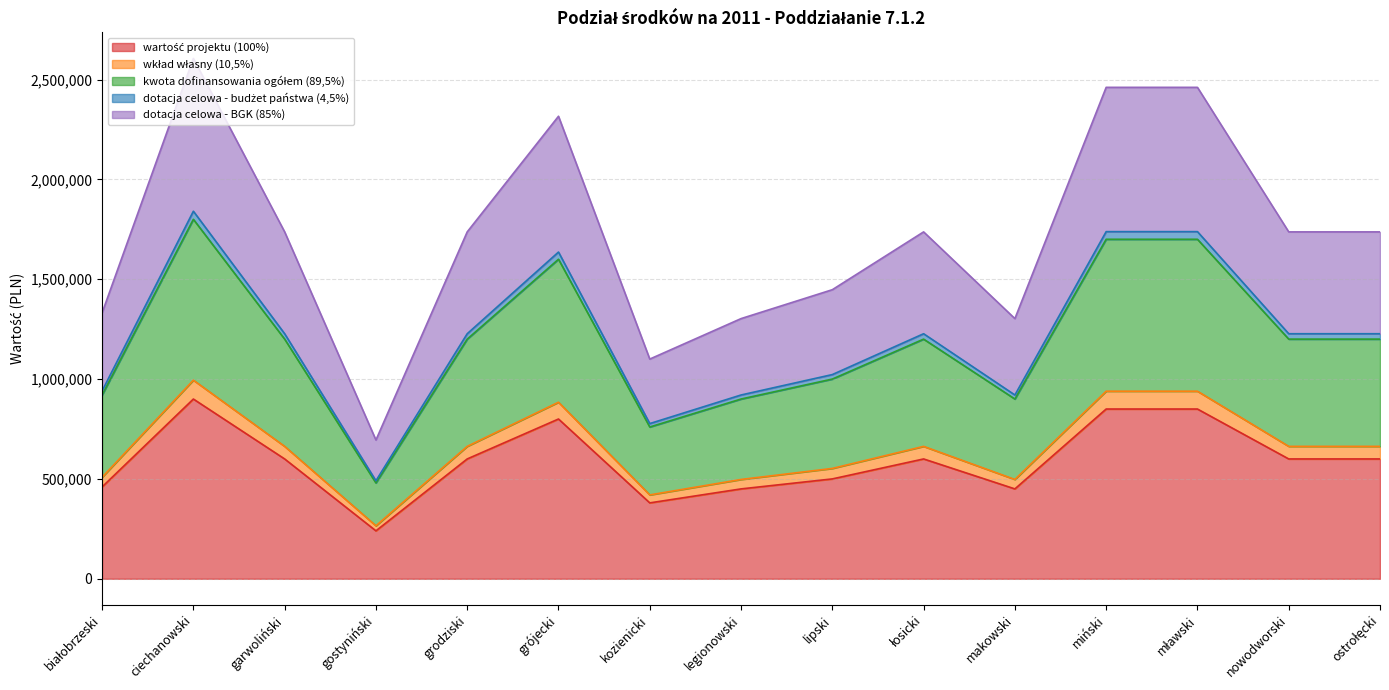

At which category is the sum across all series the highest?

ciechanowski